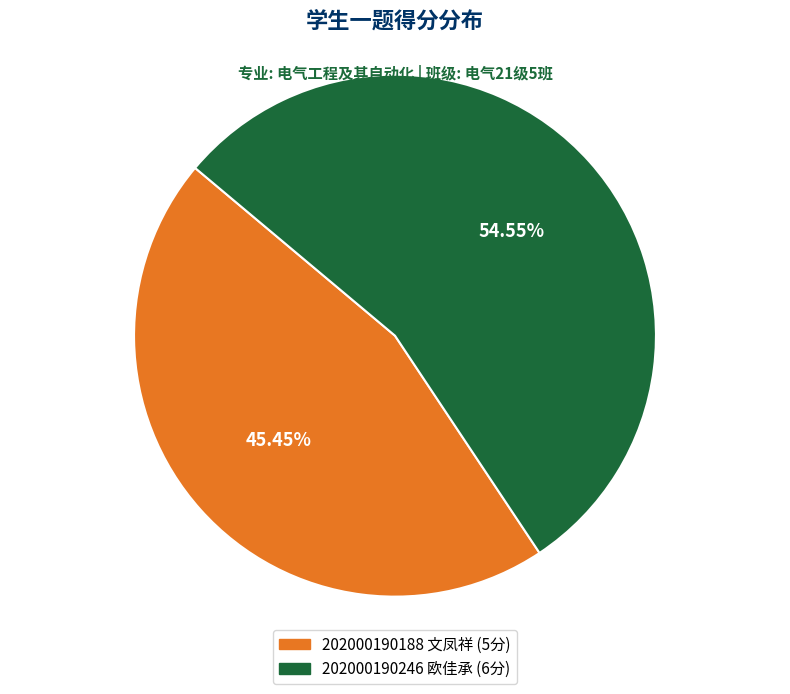

Is it true that 202000190188 文凤祥 is 45% of the pie?

True